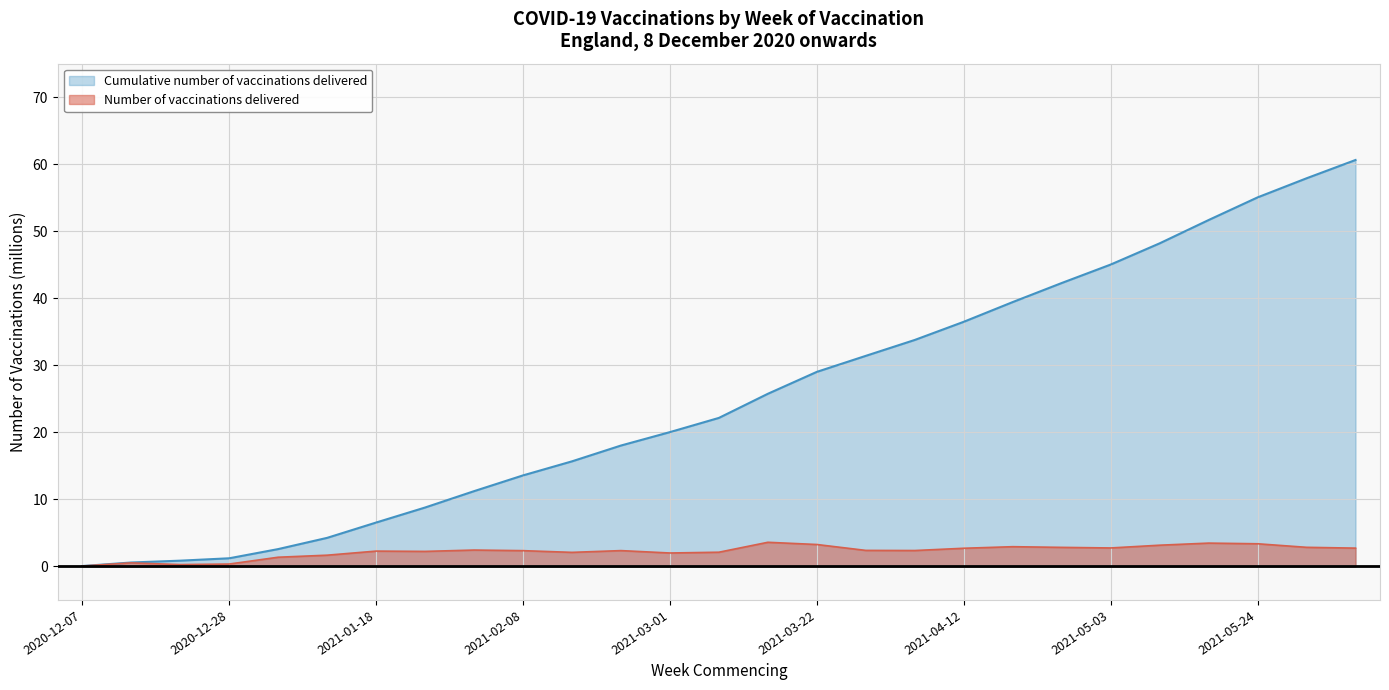

Which series changed the most between 2020-12-07 and 2021-05-31?

Cumulative number of vaccinations delivered